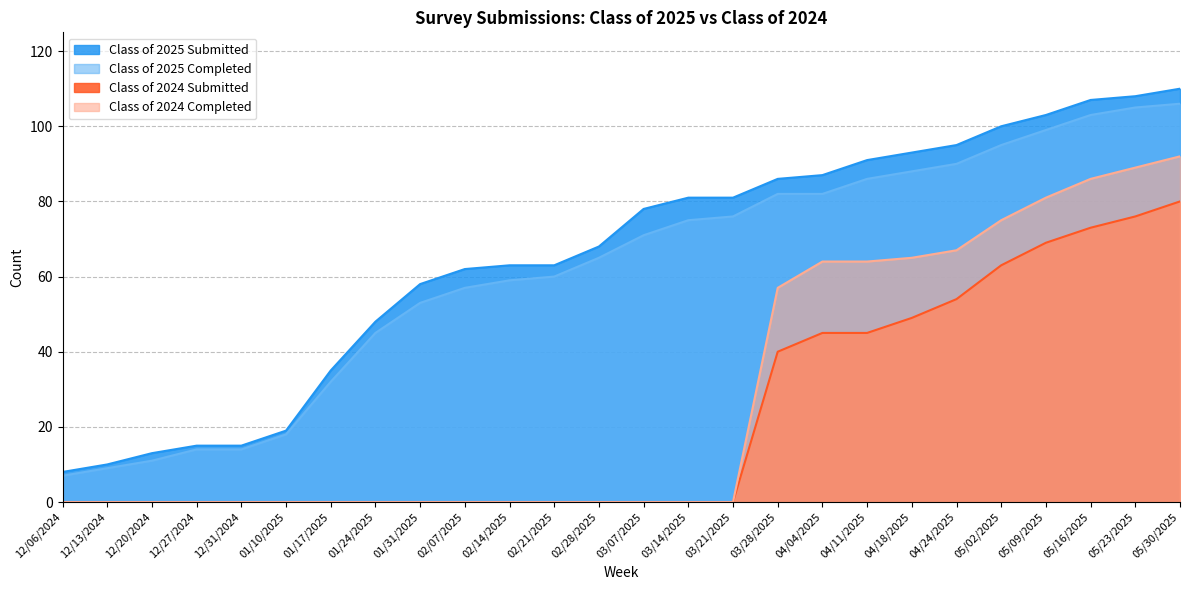

Reading left to right, list all the values displayed in this chart.

Class of 2025 Submitted: 8	10	13	15	15	19	35	48	58	62	63	63	68	78	81	81	86	87	91	93	95	100	103	107	108	110
Class of 2025 Completed: 7	9	11	14	14	18	32	45	53	57	59	60	65	71	75	76	82	82	86	88	90	95	99	103	105	106
Class of 2024 Submitted: 0	0	0	0	0	0	0	0	0	0	0	0	0	0	0	0	40	45	45	49	54	63	69	73	76	80
Class of 2024 Completed: 0	0	0	0	0	0	0	0	0	0	0	0	0	0	0	0	57	64	64	65	67	75	81	86	89	92